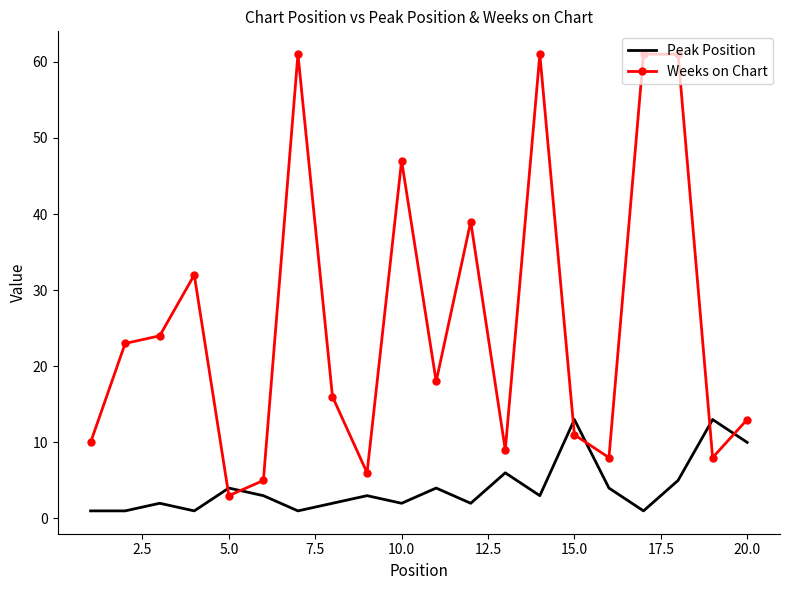

What is the difference between the maximum and minimum values in the Weeks on Chart series?

58